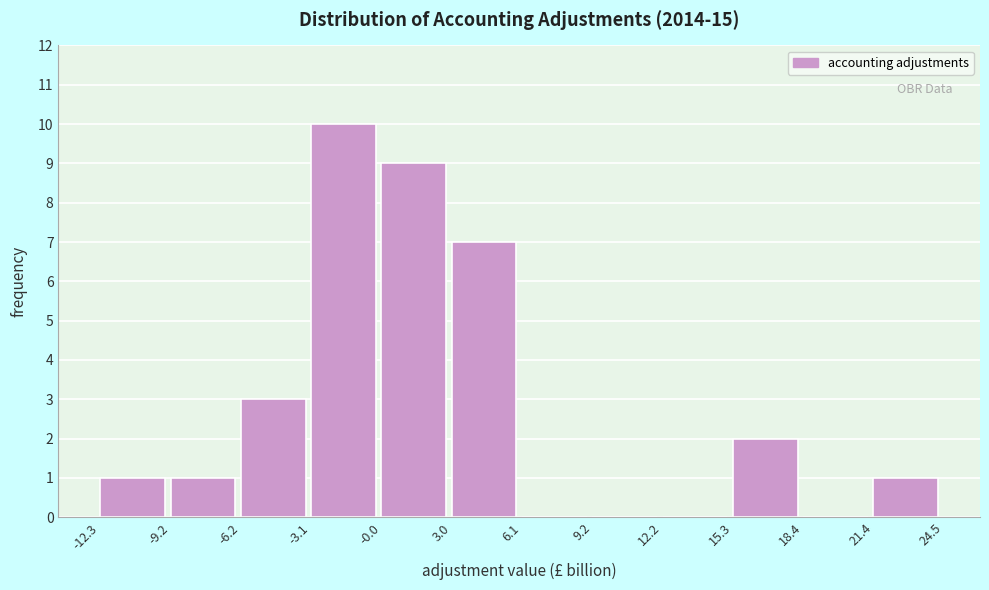

Reading left to right, transcribe this chart: for each bar, give the range it covers on the x-axis and its height. The values are not printed on the chart, so give them approximately, as read against the axis.

-12.3 to -9.2: 1
-9.2 to -6.2: 1
-6.2 to -3.1: 3
-3.1 to -0.0: 10
-0.0 to 3.0: 9
3.0 to 6.1: 7
6.1 to 9.2: 0
9.2 to 12.2: 0
12.2 to 15.3: 0
15.3 to 18.4: 2
18.4 to 21.4: 0
21.4 to 24.5: 1